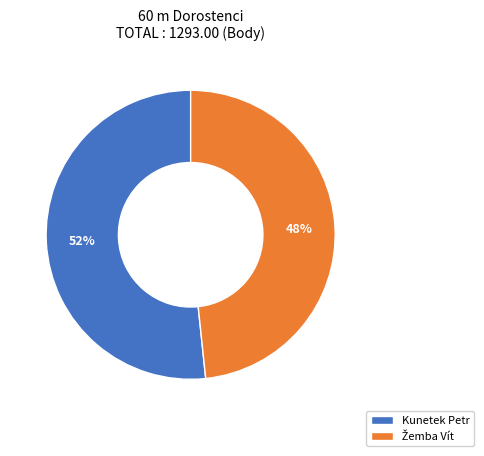

Which category has the biggest portion of the pie?

Kunetek Petr